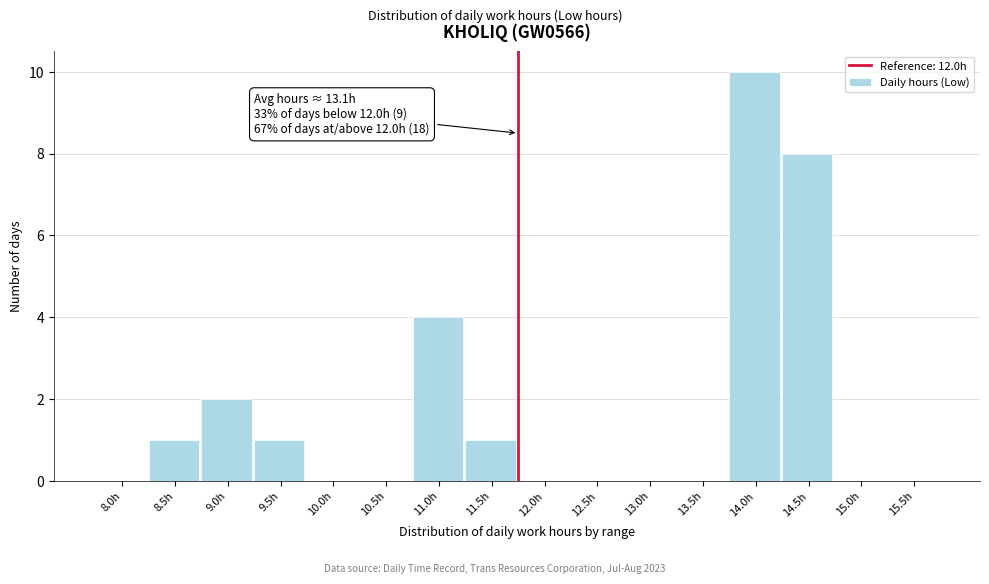

Reading left to right, what are all the values shown in this chart?

8.0h=0	8.5h=1	9.0h=2	9.5h=1	10.0h=0	10.5h=0	11.0h=4	11.5h=1	12.0h=0	12.5h=0	13.0h=0	13.5h=0	14.0h=10	14.5h=8	15.0h=0	15.5h=0